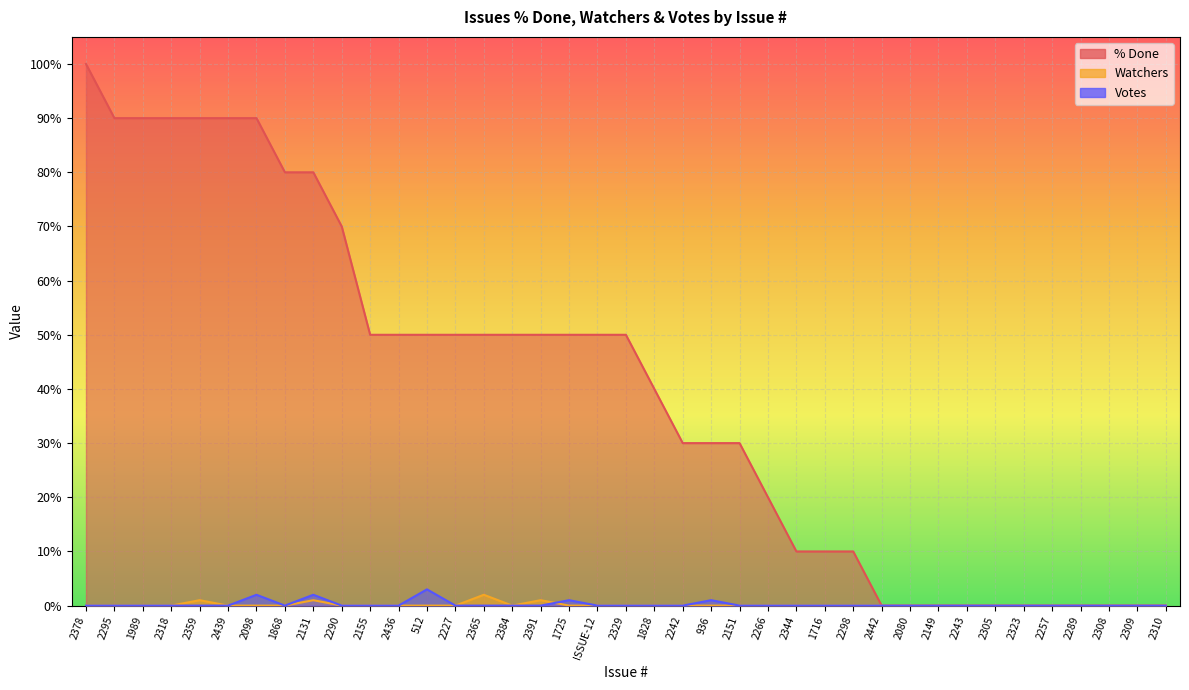

Which series has the widest spread of values?

% Done